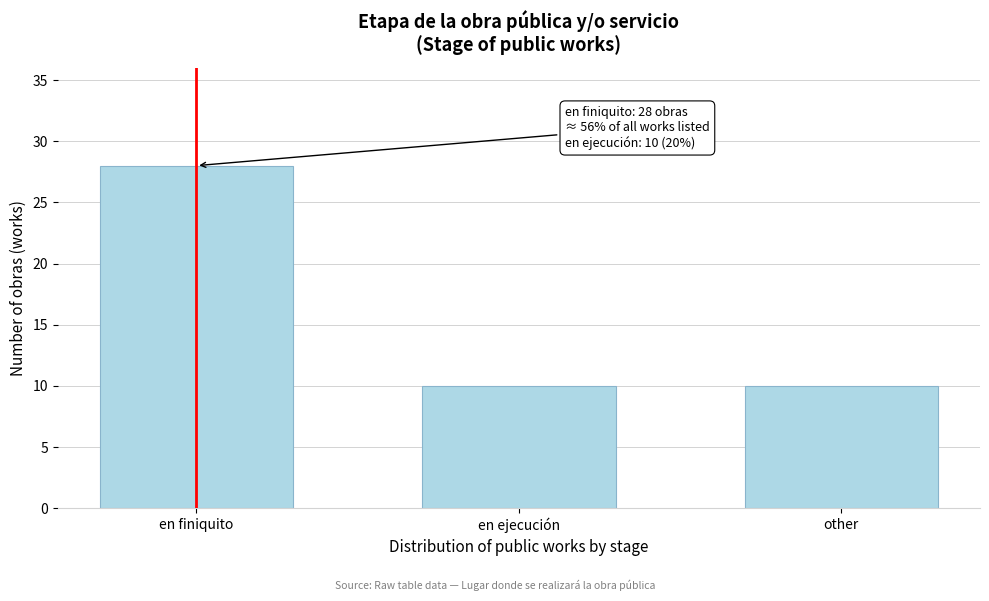

Reading left to right, extract all data points from this chart.

28	10	10